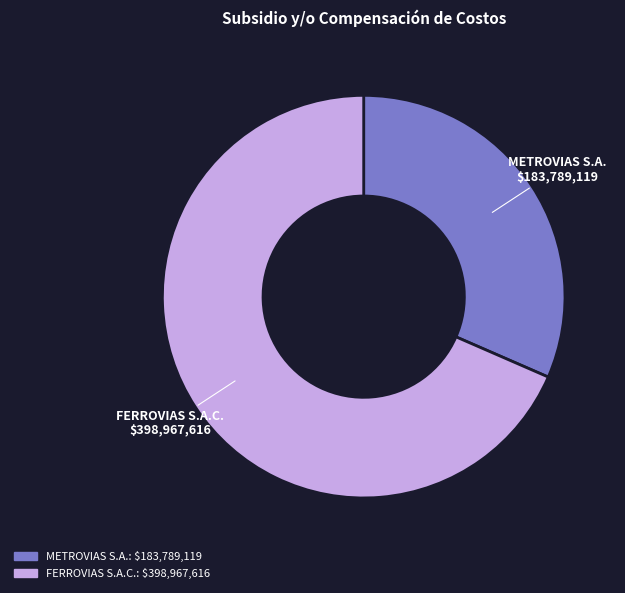

What is the ratio of the value at METROVIAS S.A. to the value at FERROVIAS S.A.C.?

0.5